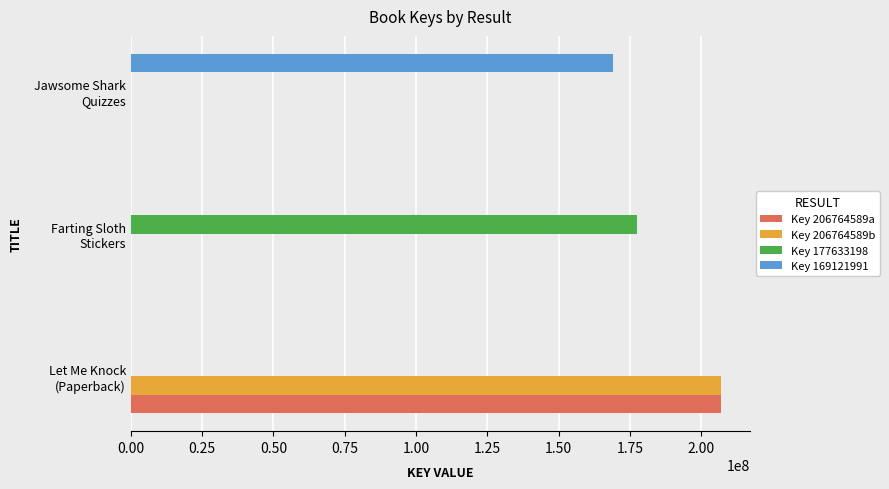

What is the greatest value displayed?

206764589